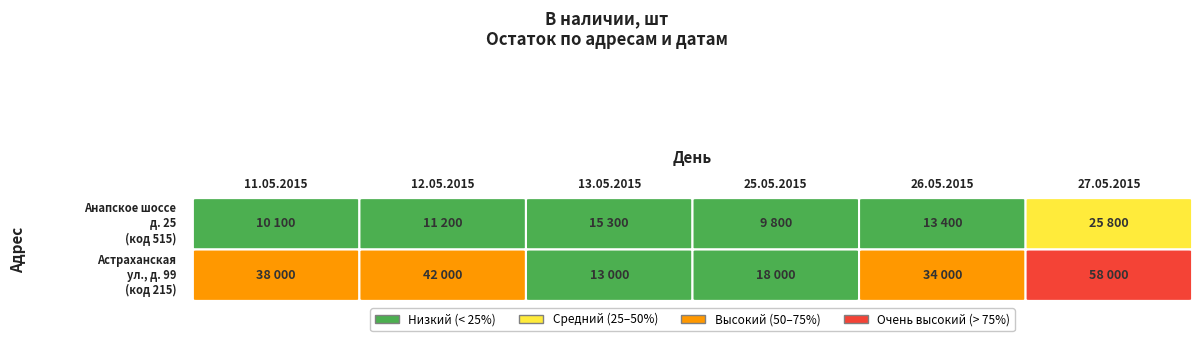

Rank the series by their maximum value, from highest to lowest.

Астраханская ул., д. 99 (код 215), Анапское шоссе, д. 25 (код 515)